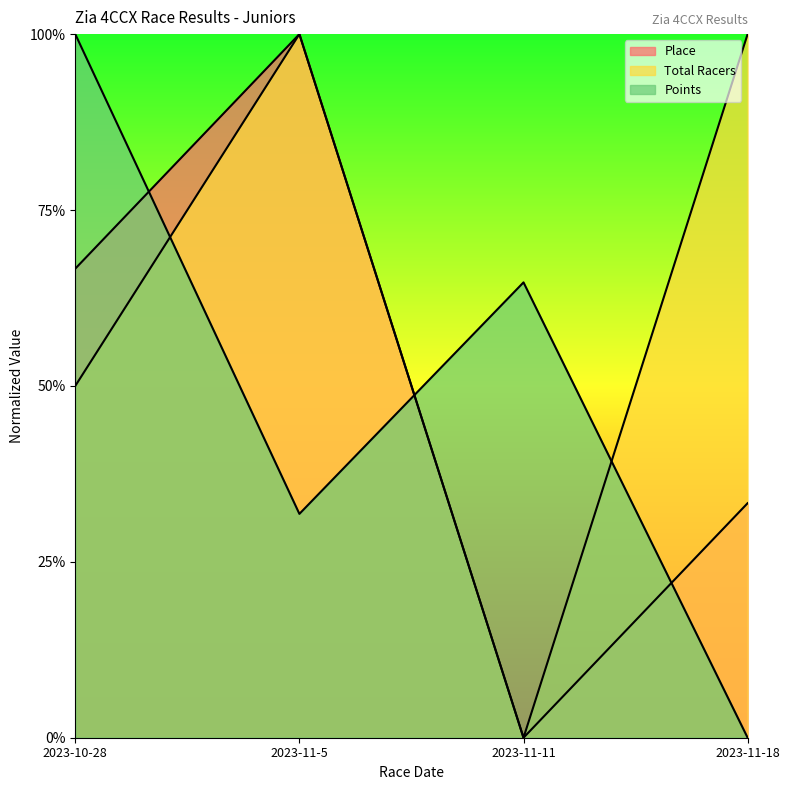

The Total Racers series shows 0.0 at 2023-11-11. True or false?

True